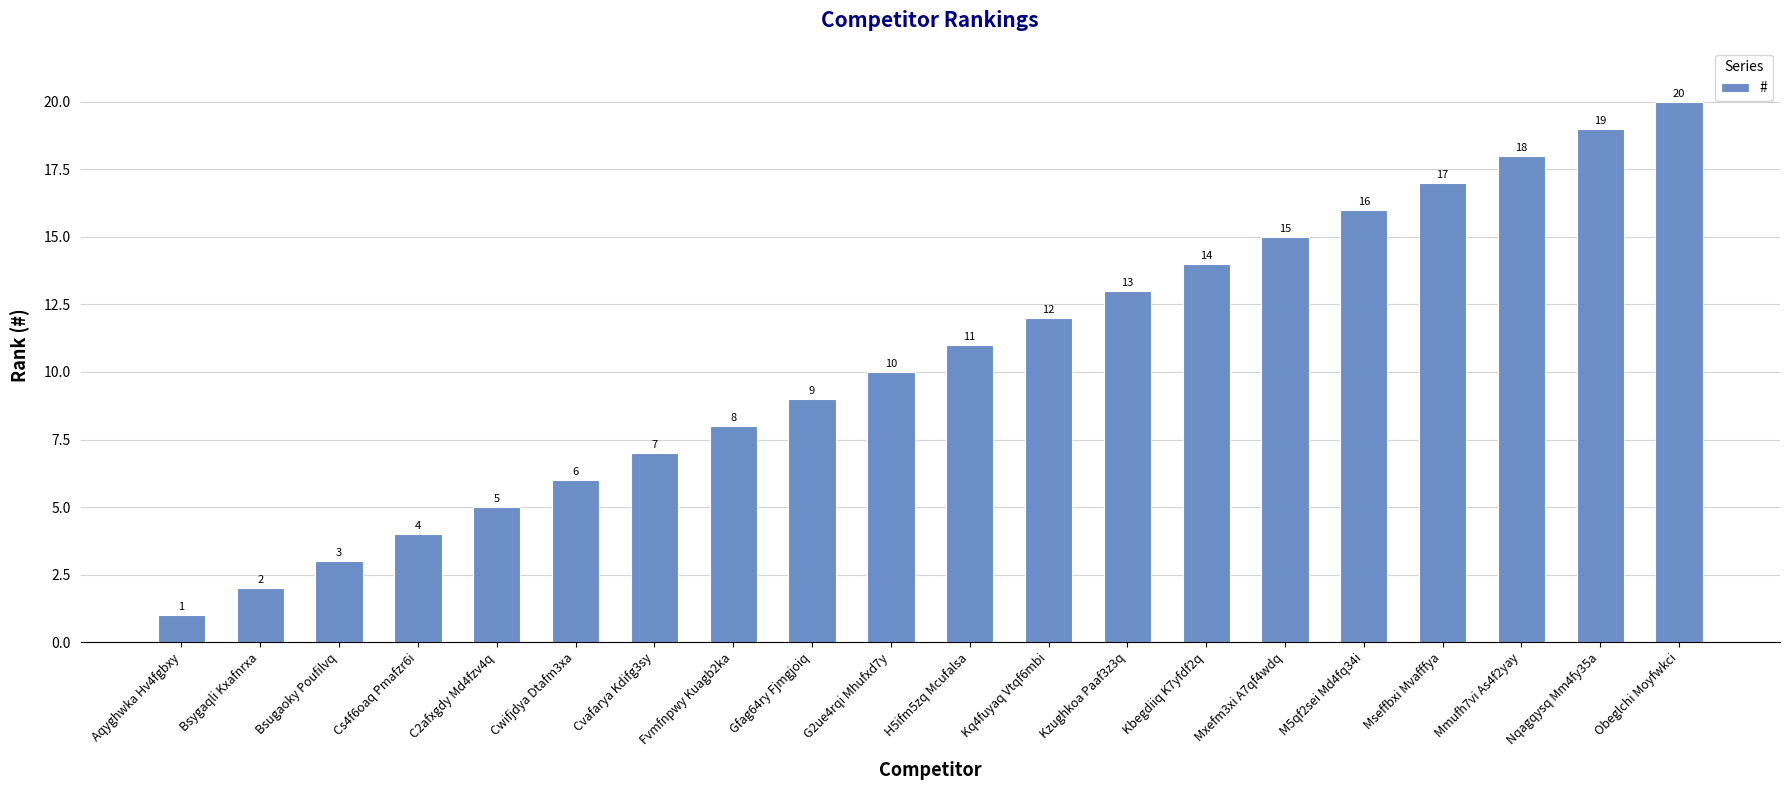

True or false: the data shows 1 at Bsugaoky Poufilvq.

False